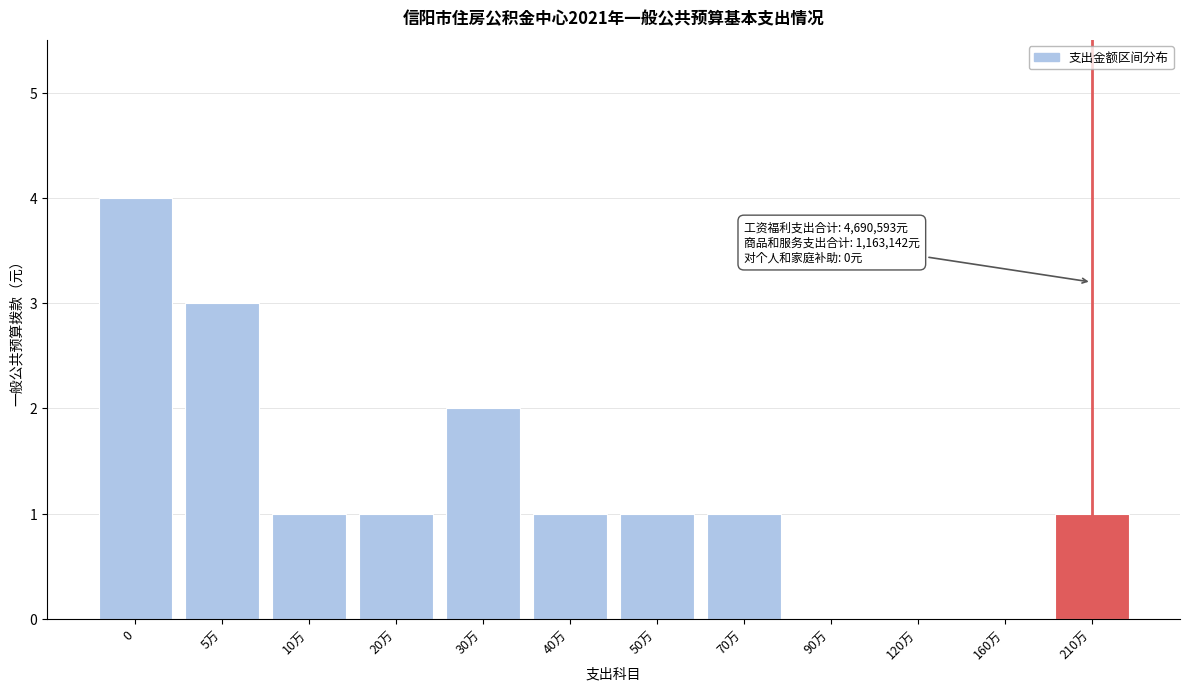

Reading left to right, list all the values displayed in this chart.

0=4	5万=3	10万=1	20万=1	30万=2	40万=1	50万=1	70万=1	90万=0	120万=0	160万=0	210万=1